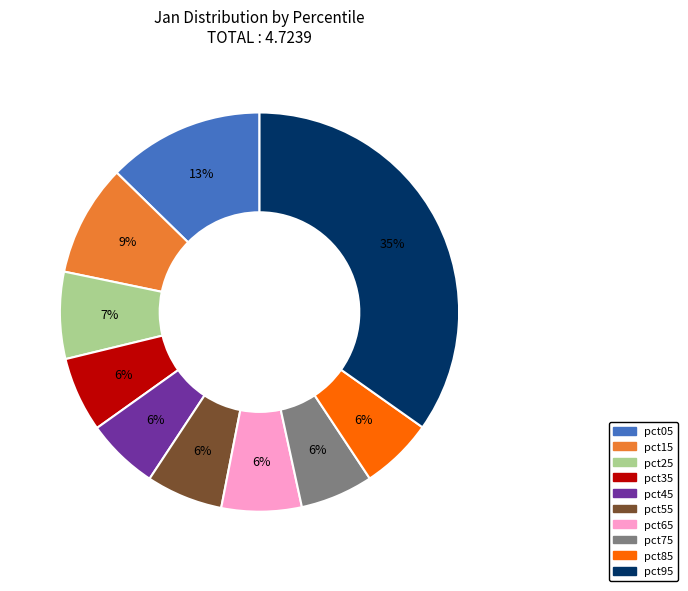

True or false: pct65 accounts for 6% of the total.

True